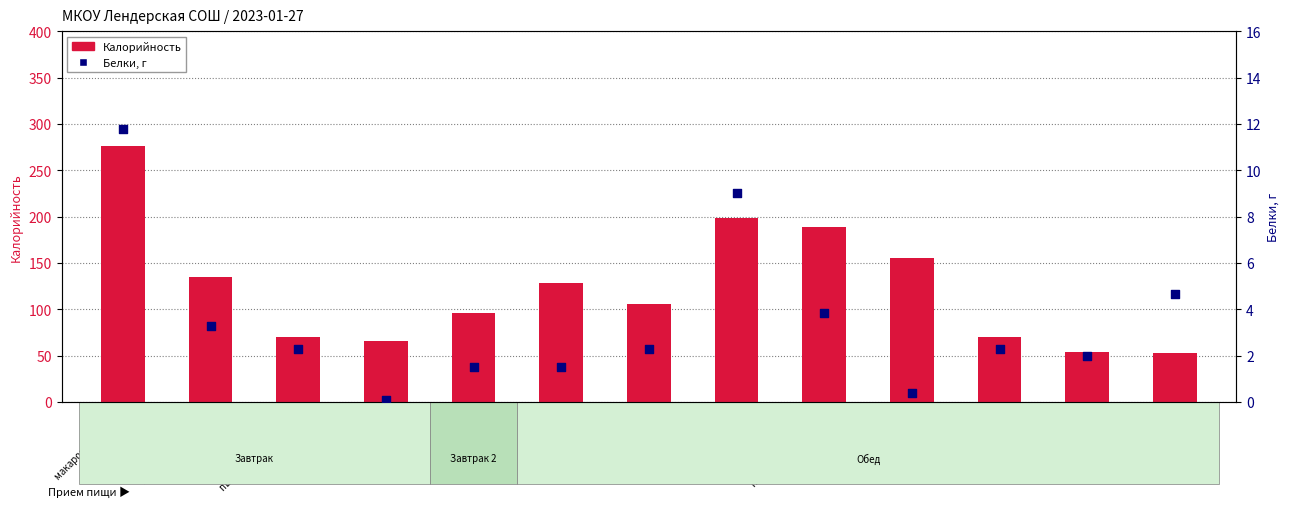

At which category is the sum across all series the highest?

макароны с сыром